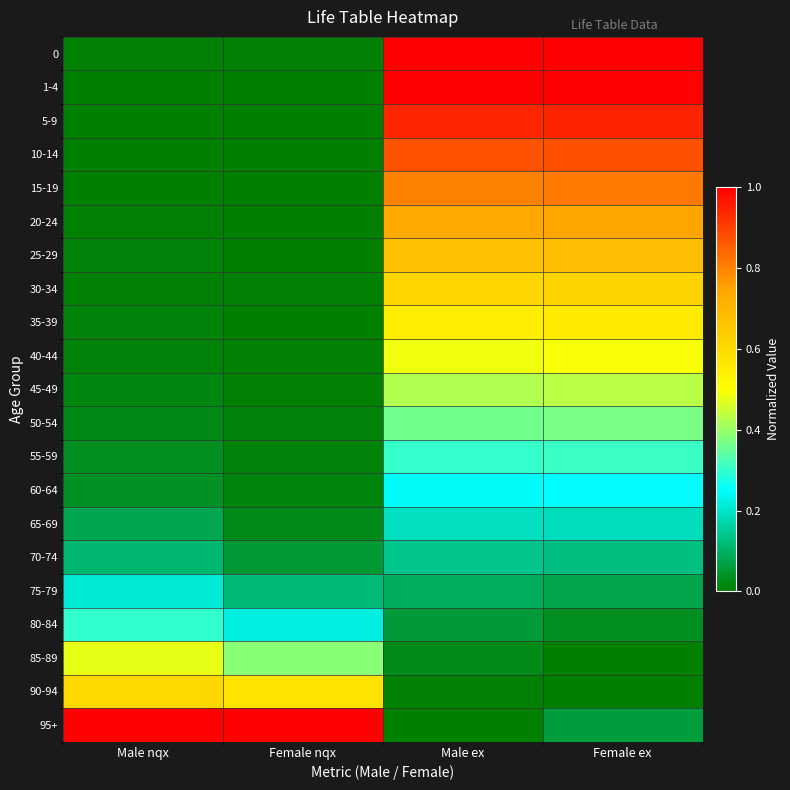

At Male ex, list the series in order from smallest to largest.

95+, 90-94, 85-89, 80-84, 75-79, 70-74, 65-69, 60-64, 55-59, 50-54, 45-49, 40-44, 35-39, 30-34, 25-29, 20-24, 15-19, 10-14, 5-9, 1-4, 0